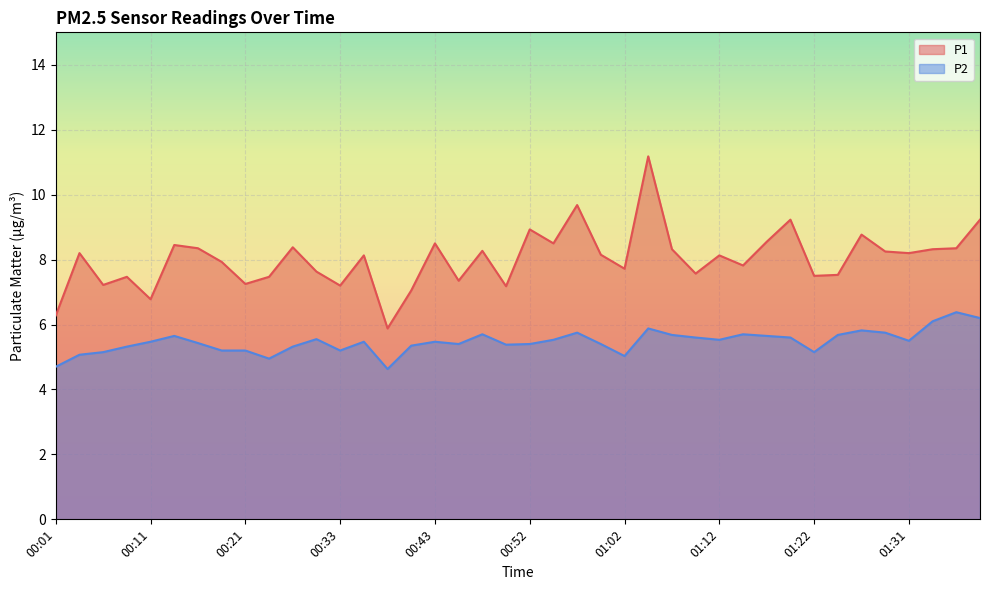

Which category has the highest value in the P1 series?

01:05